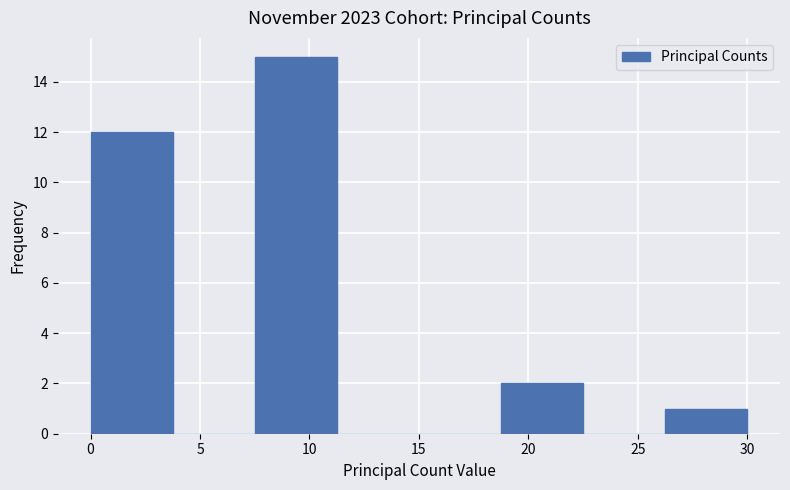

Reading left to right, list every bar in this chart as the range it spans on the x-axis followed by its height. Neither the bar edges nor the heights are printed on the chart, so give them approximately, as read against the axes.

0.00 to 3.75: 12
3.75 to 7.50: 0
7.50 to 11.25: 15
11.25 to 15.00: 0
15.00 to 18.75: 0
18.75 to 22.50: 2
22.50 to 26.25: 0
26.25 to 30.00: 1